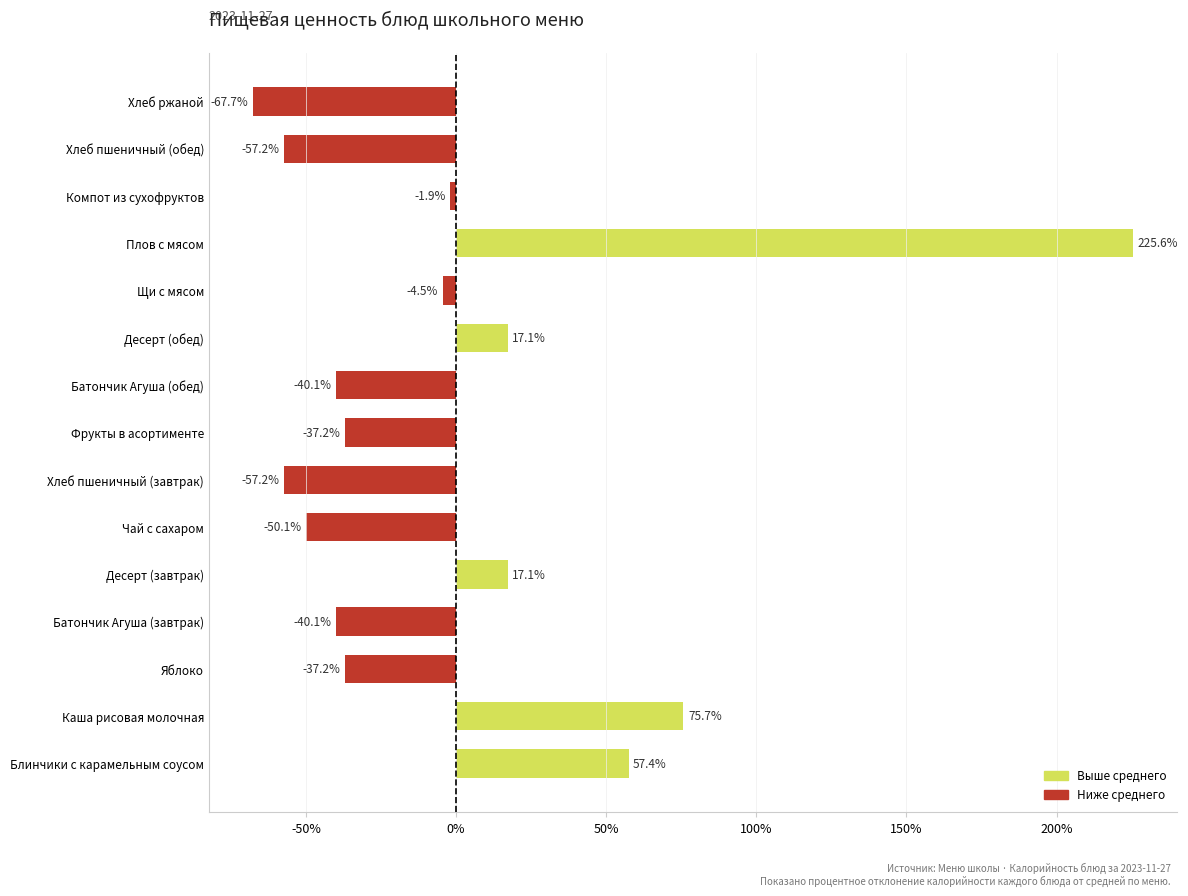

The chart shows a value of 75.7 at Каша рисовая молочная. True or false?

True